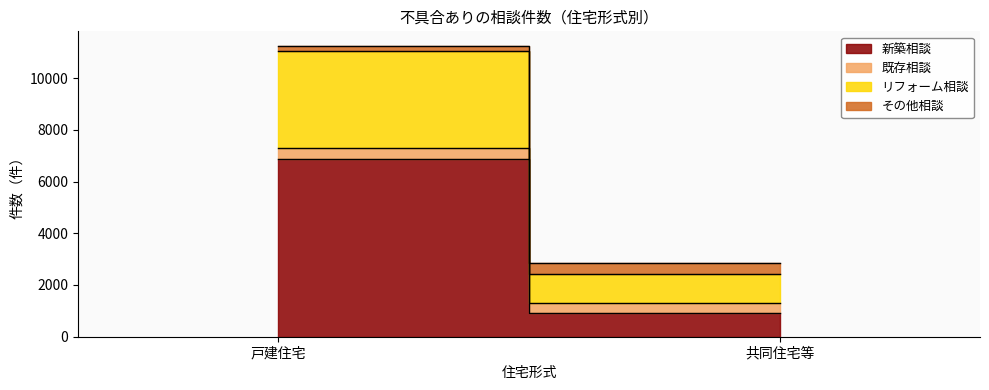

List the series in order of their peak value, highest first.

新築相談, リフォーム相談, 既存相談, その他相談